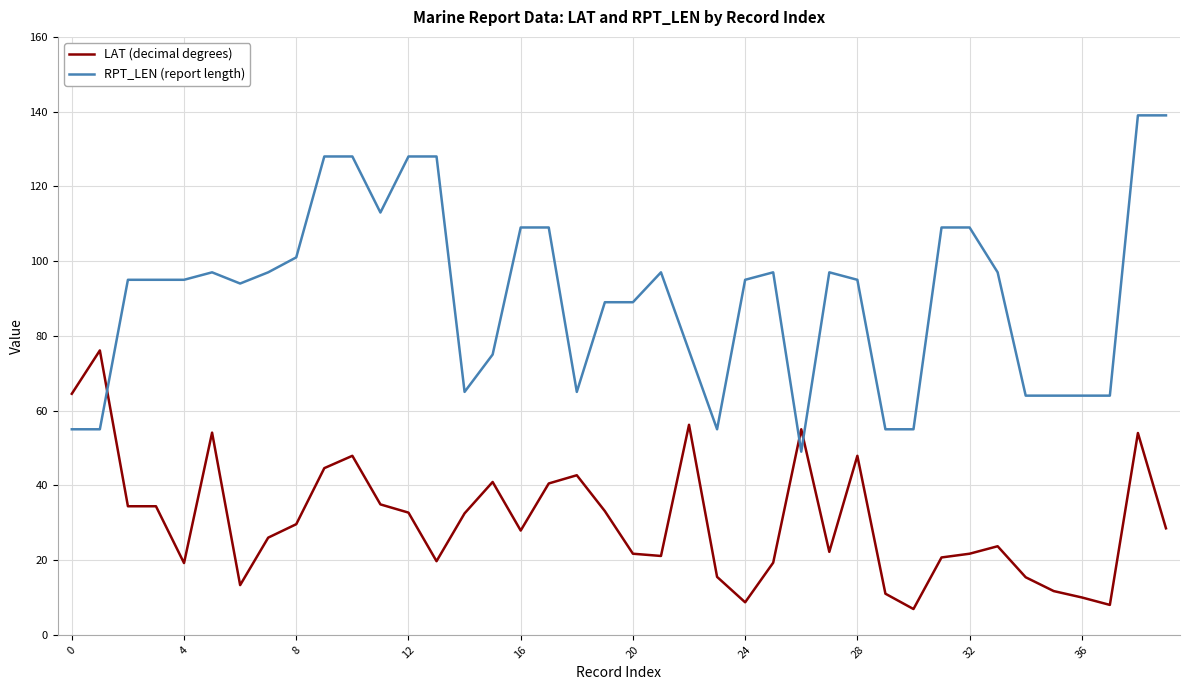

What is the highest value of the LAT (decimal degrees) series?

76.1